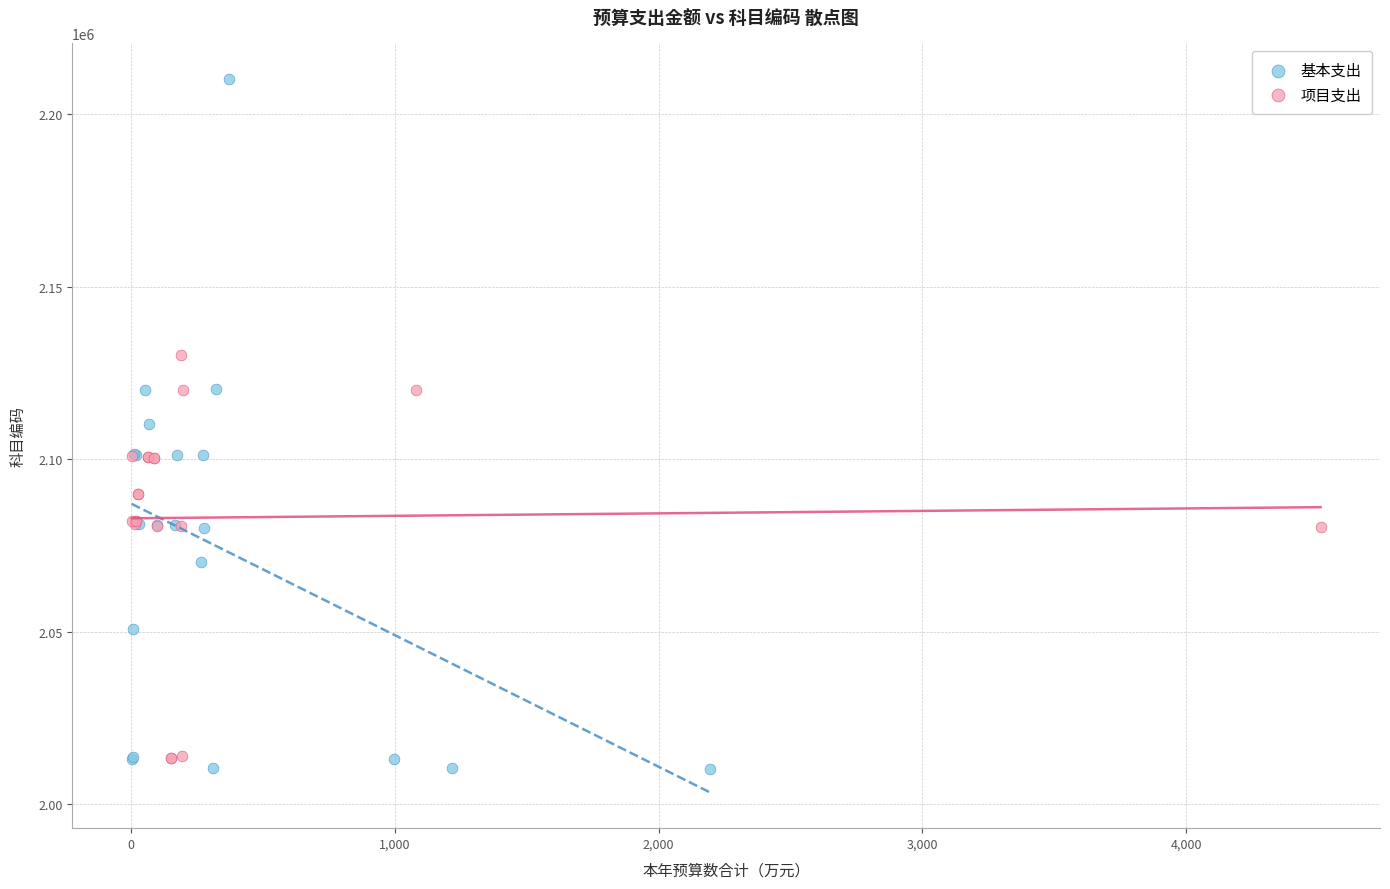

Which series contains the highest Y value?

基本支出